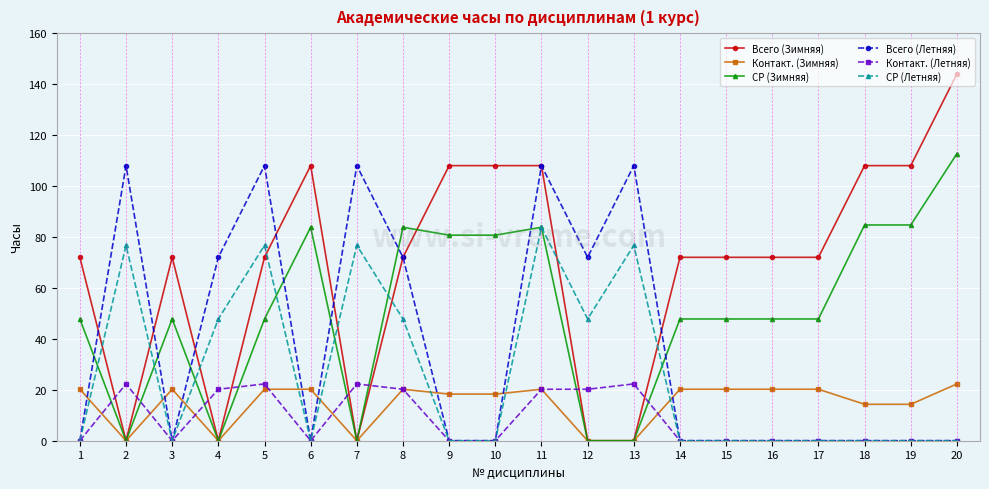

What is the value of the Вcего (Зимняя) point at the 1st from the left?

72.0